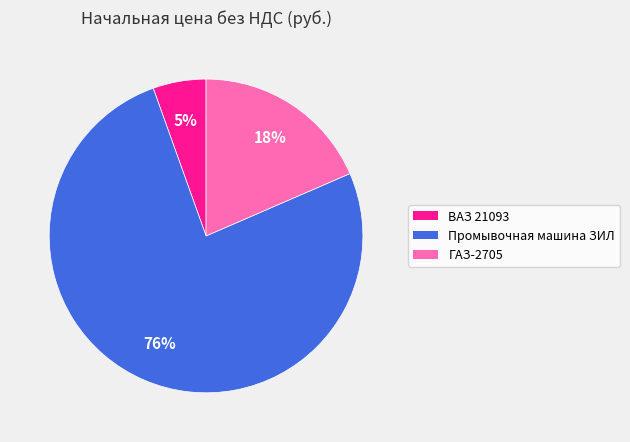

Which has a higher value, Промывочная машина ЗИЛ or ВАЗ 21093?

Промывочная машина ЗИЛ